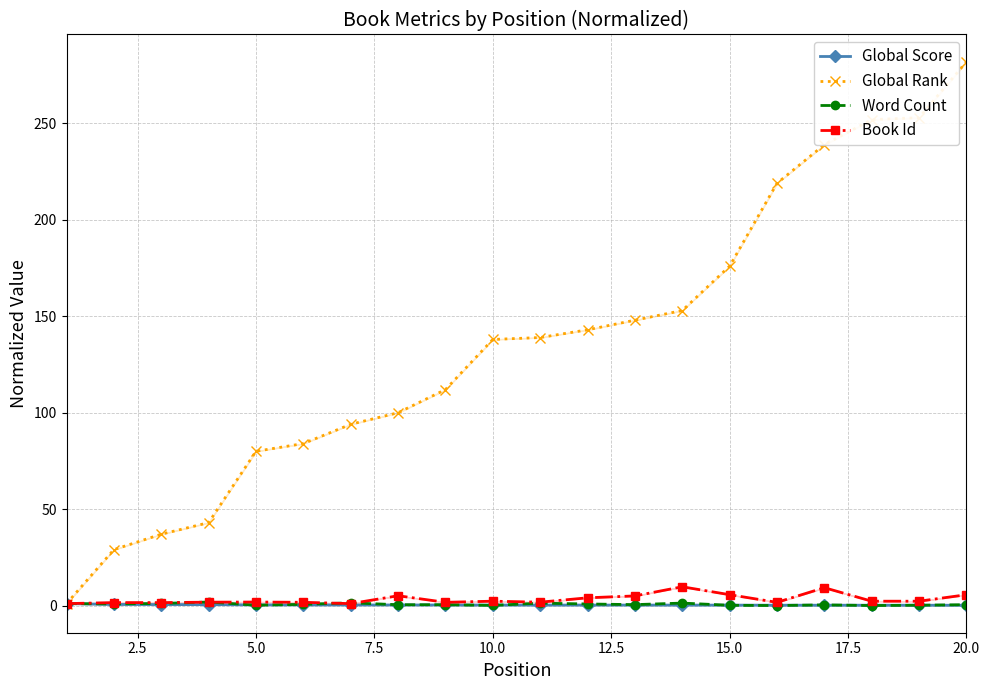

True or false: Word Count has more than 2 points higher than both neighbors.

True